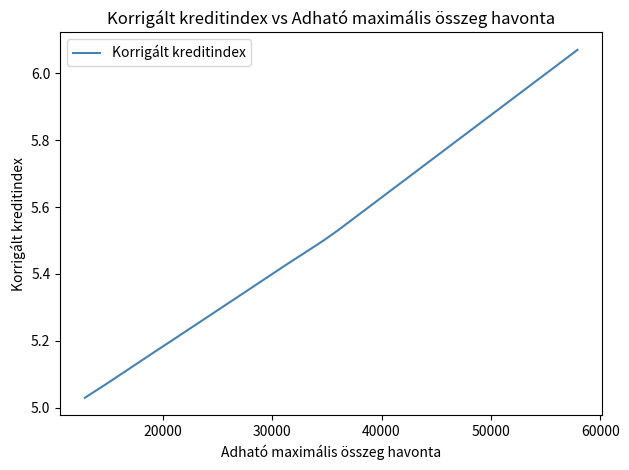

Is it true that the value at 20000 is 2.4?

False